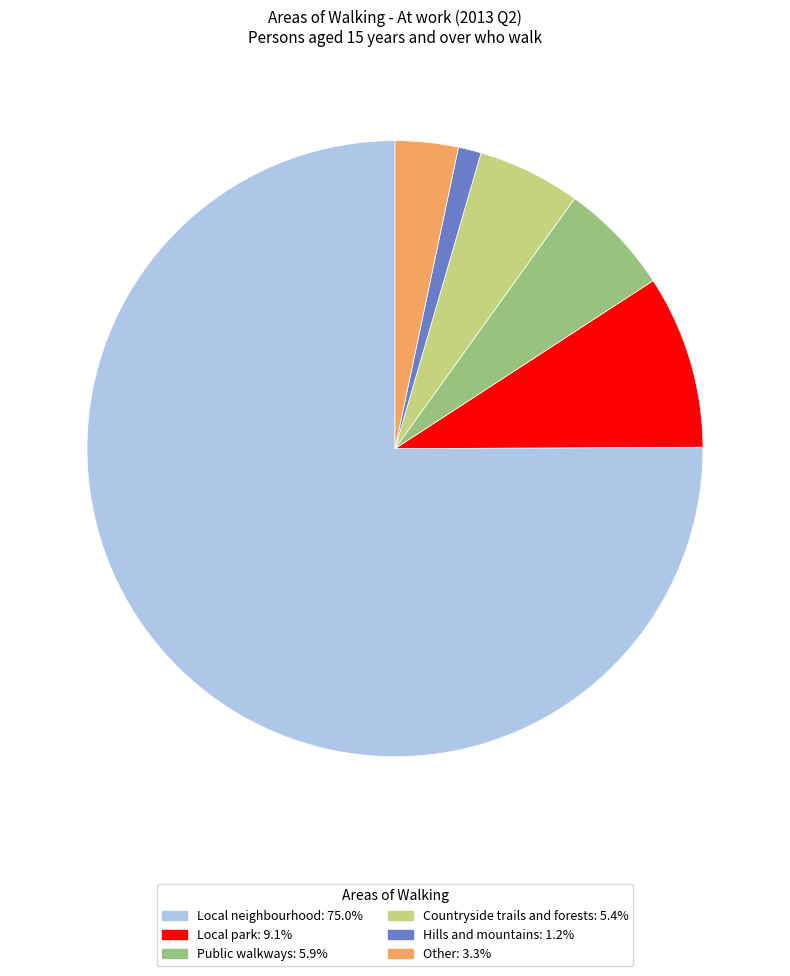

Approximately how many times larger is the value at Countryside trails and forests compared to Other?

1.6